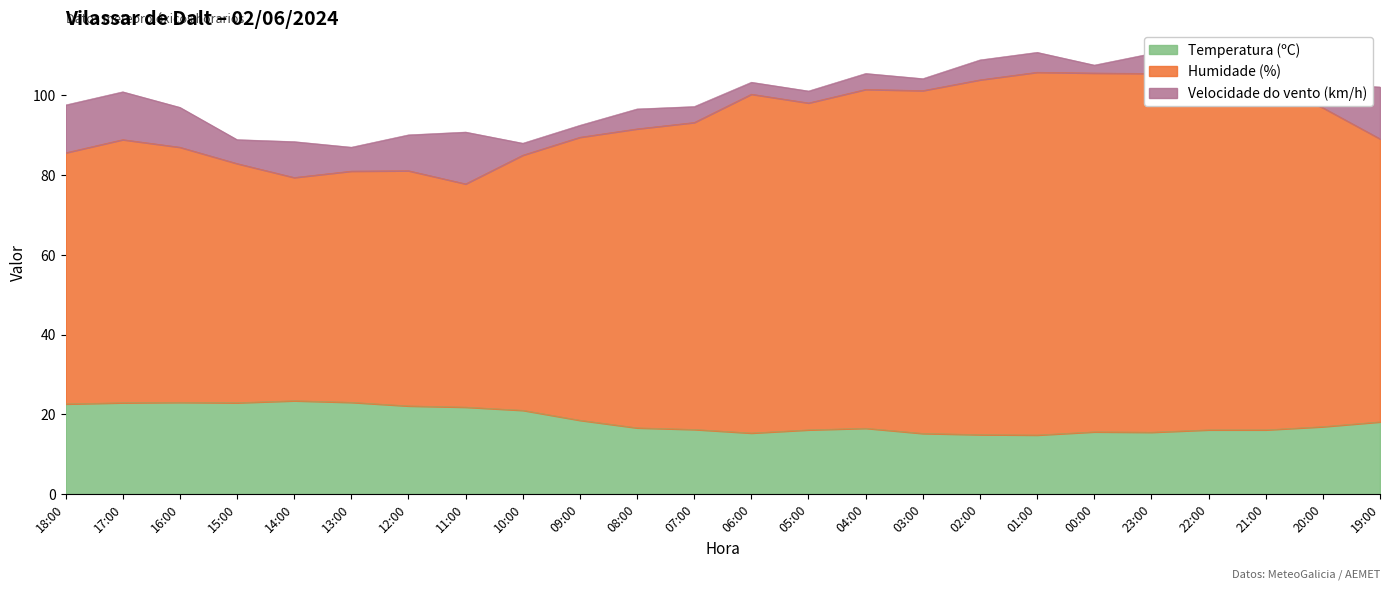

Which series has the largest total across all categories?

Humidade (%)